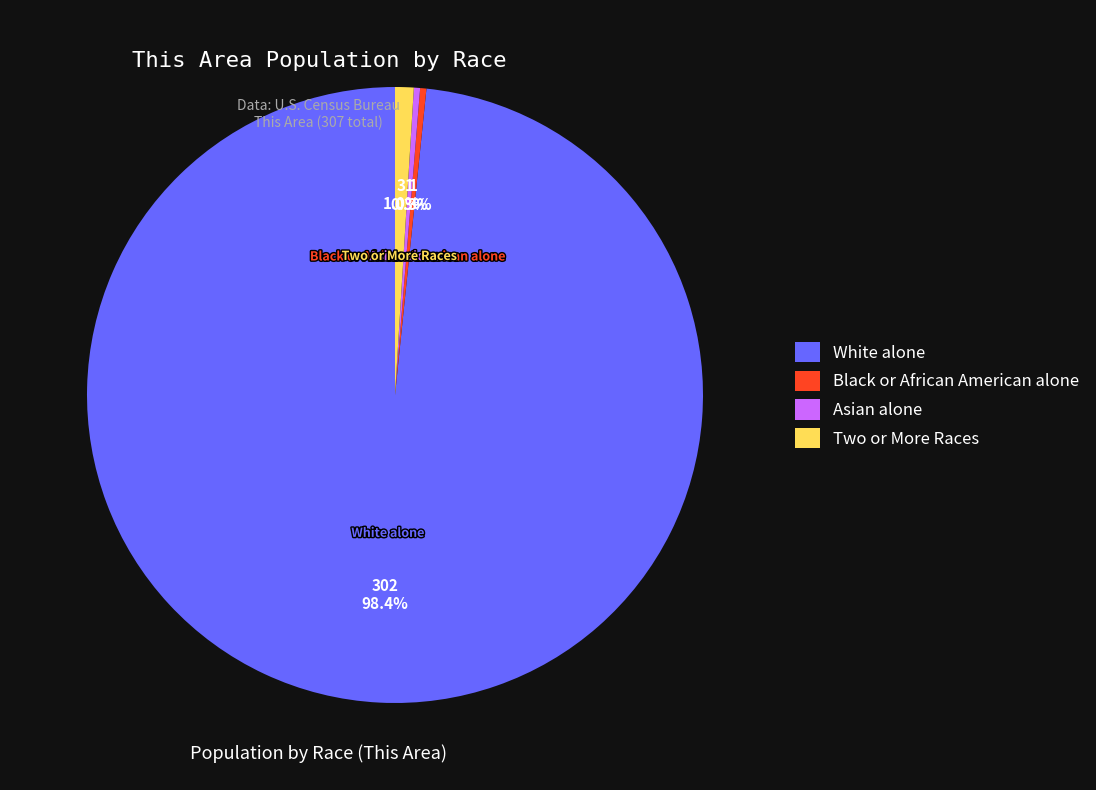

Which slice is the largest?

White alone